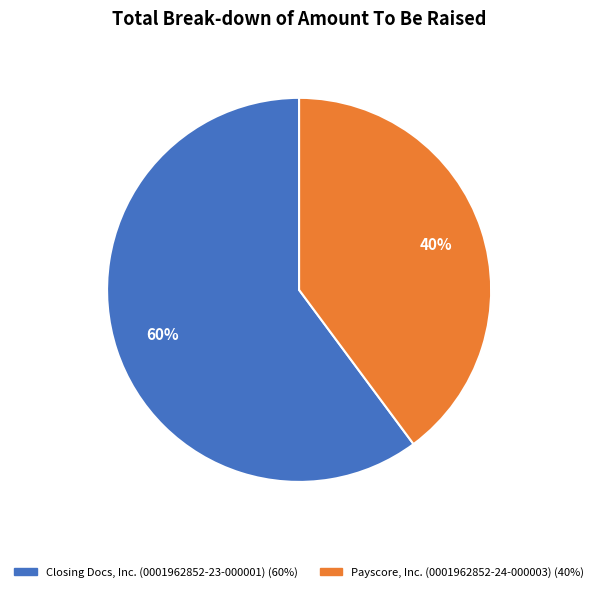

Approximately how many times larger is the value at Closing Docs, Inc. (0001962852-23-000001) compared to Payscore, Inc. (0001962852-24-000003)?

1.5